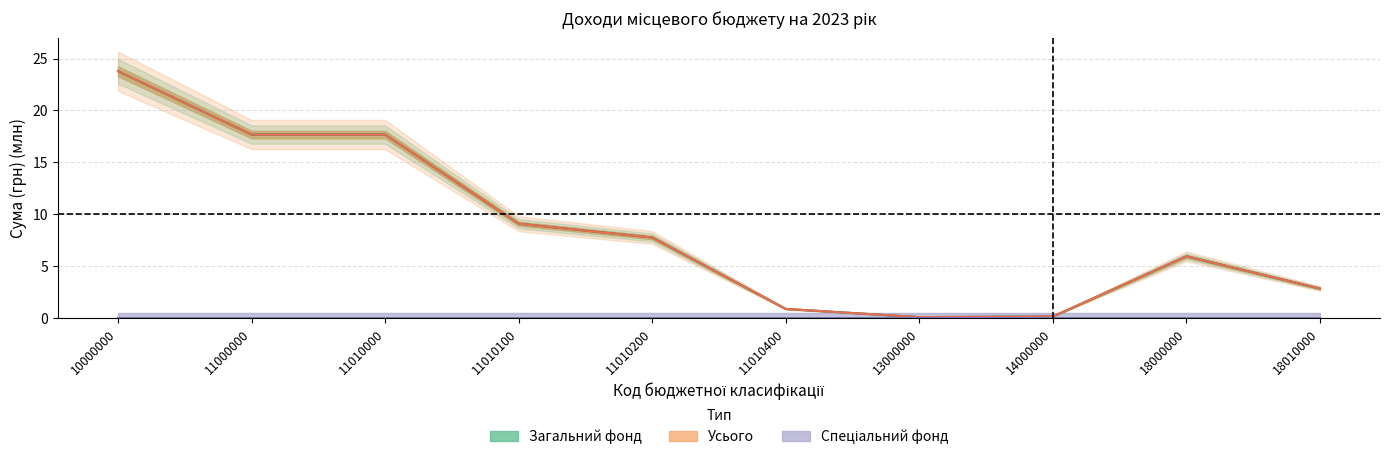

At which label is Усього closest to 11?

11010100